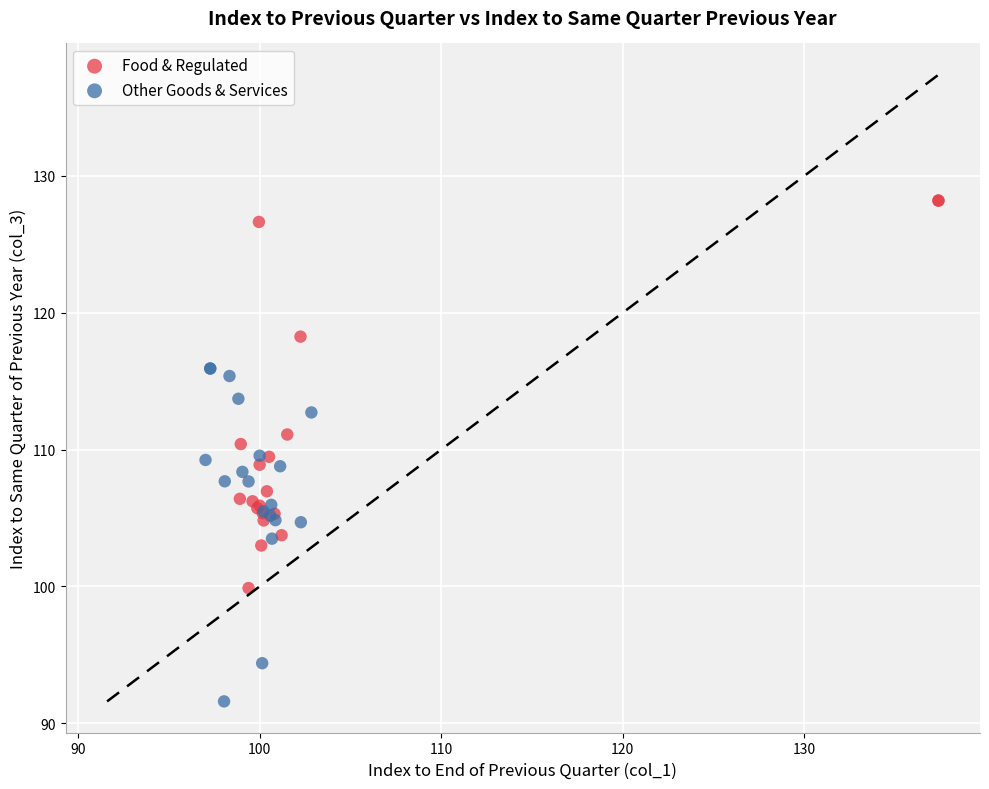

Which series contains the lowest Y value?

Other Goods & Services